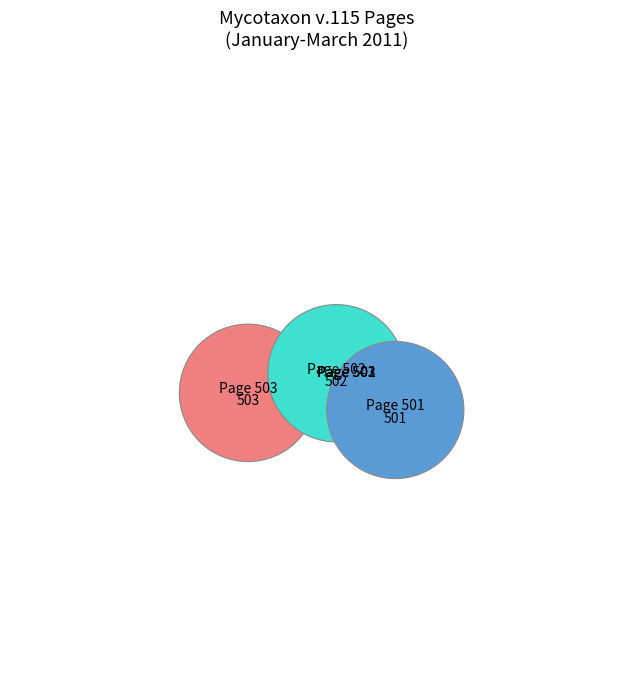

Is there a majority slice in this chart?

No